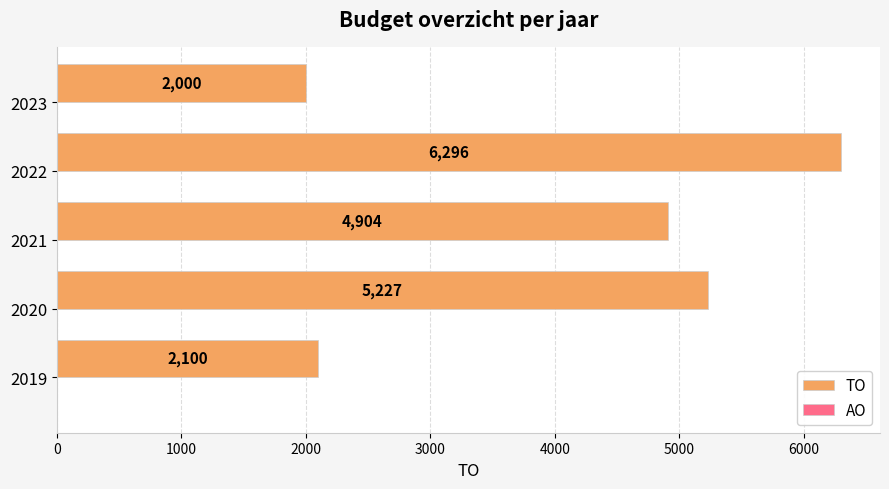

List the labels in order of value, largest first.

2022, 2020, 2021, 2019, 2023